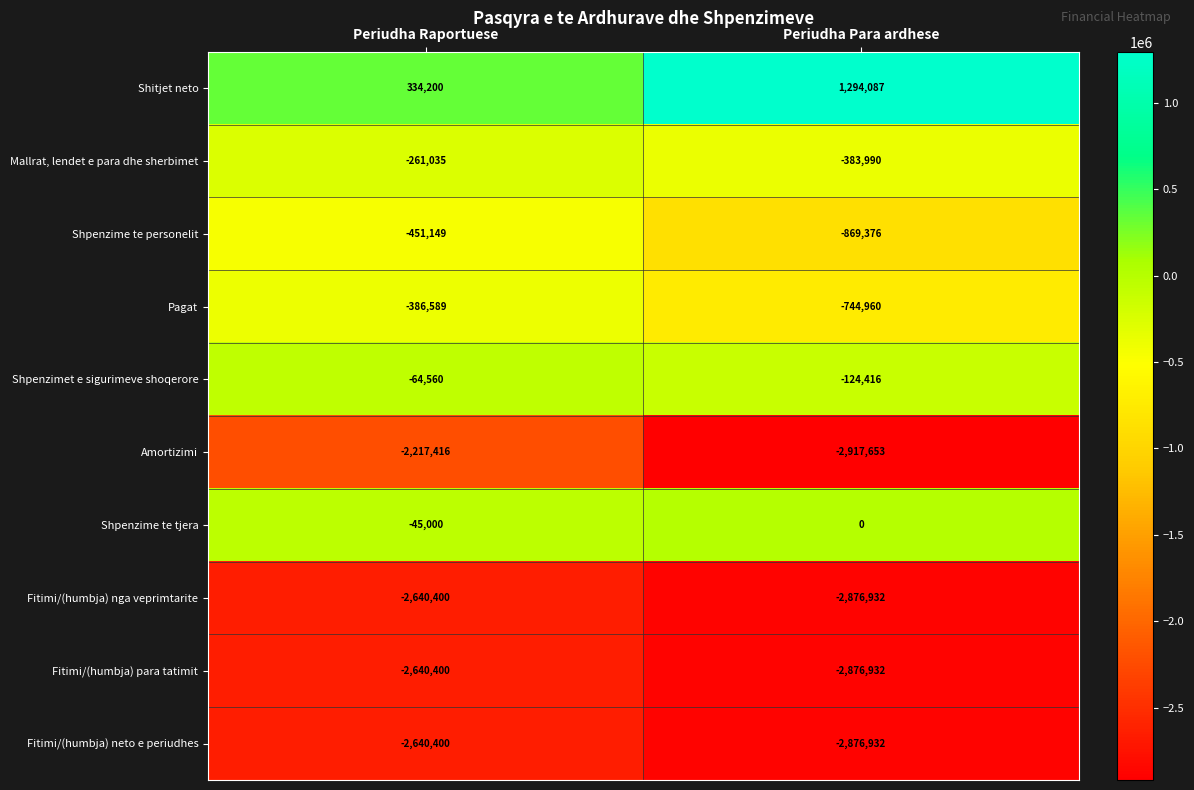

Rank the categories by Amortizimi value from lowest to highest.

Periudha Para ardhese, Periudha Raportuese